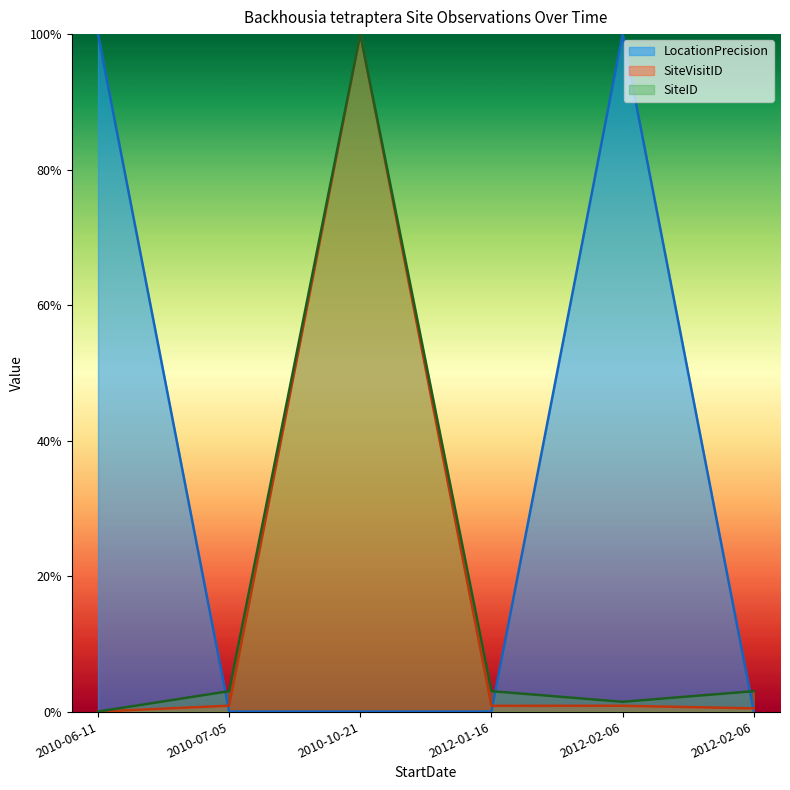

At which category does SiteID reach its first local peak?

2010-10-21